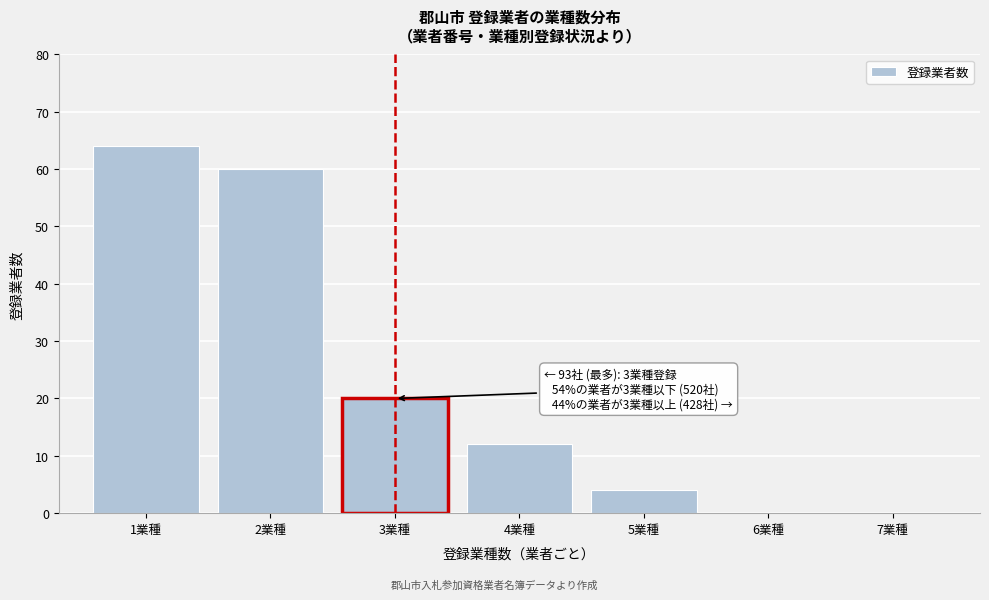

Over which range of the x-axis is the bar tallest?

0.5 to 1.5